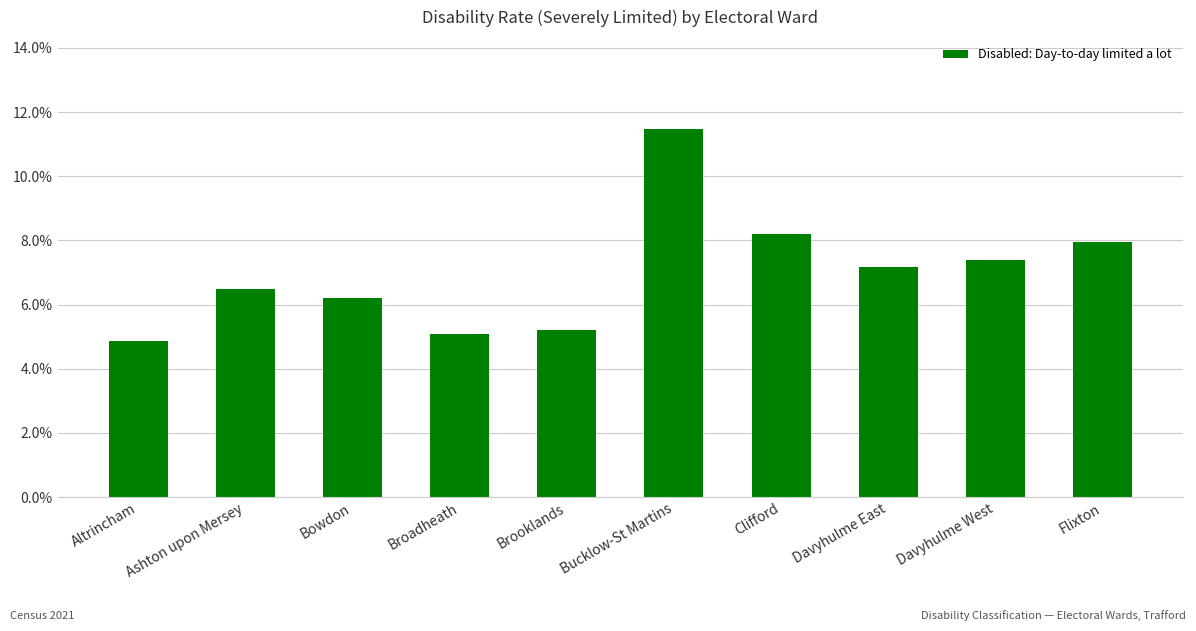

Is it true that the value at Davyhulme East is 7.2?

True